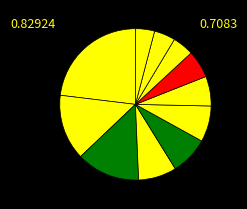

To the nearest percent, what is the difference between the largest and smallest slice percentages?

19%